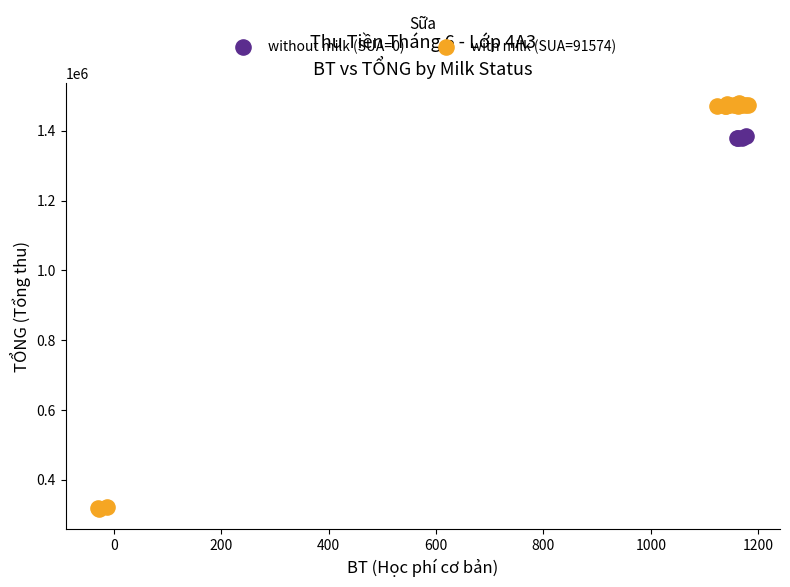

Which series has the widest spread of Y values?

with milk (SUA=91574)